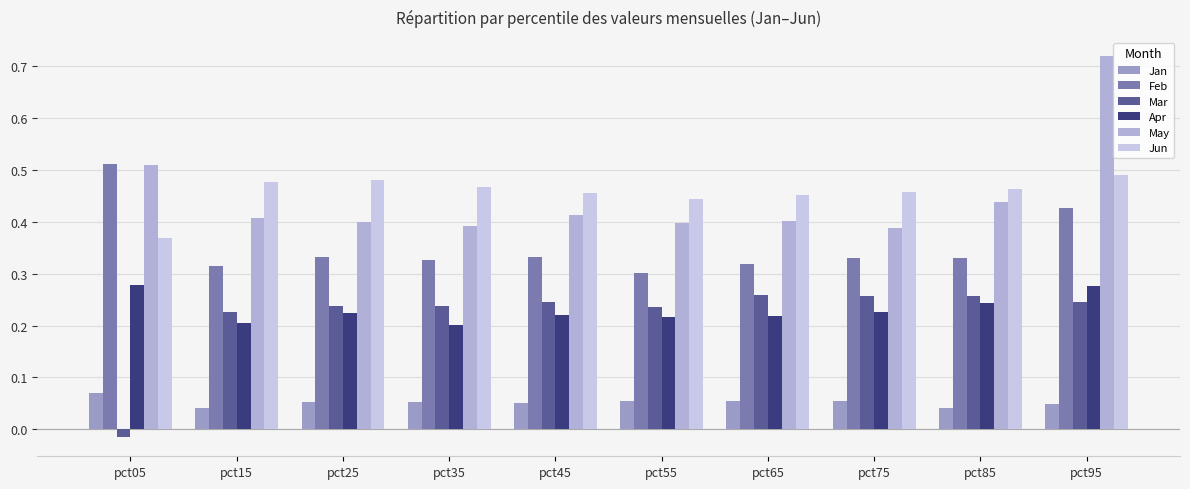

True or false: Jun has a value of 0.5 at pct85.

True